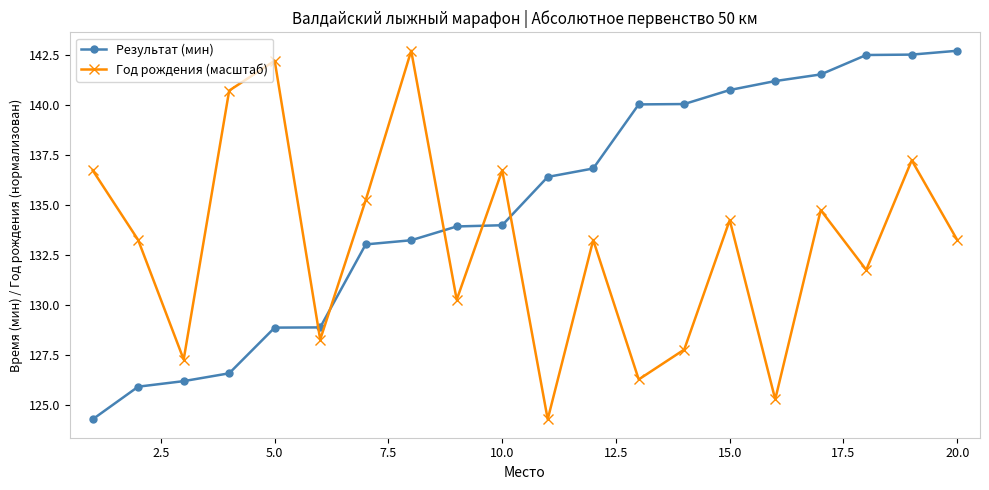

What is the difference between the maximum and minimum values in the Год рождения (масштаб) series?

18.4